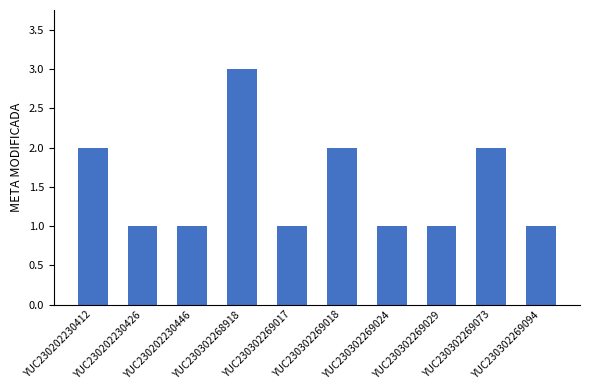

Reading right to left, what are all the values shown in this chart?

1	2	1	1	2	1	3	1	1	2